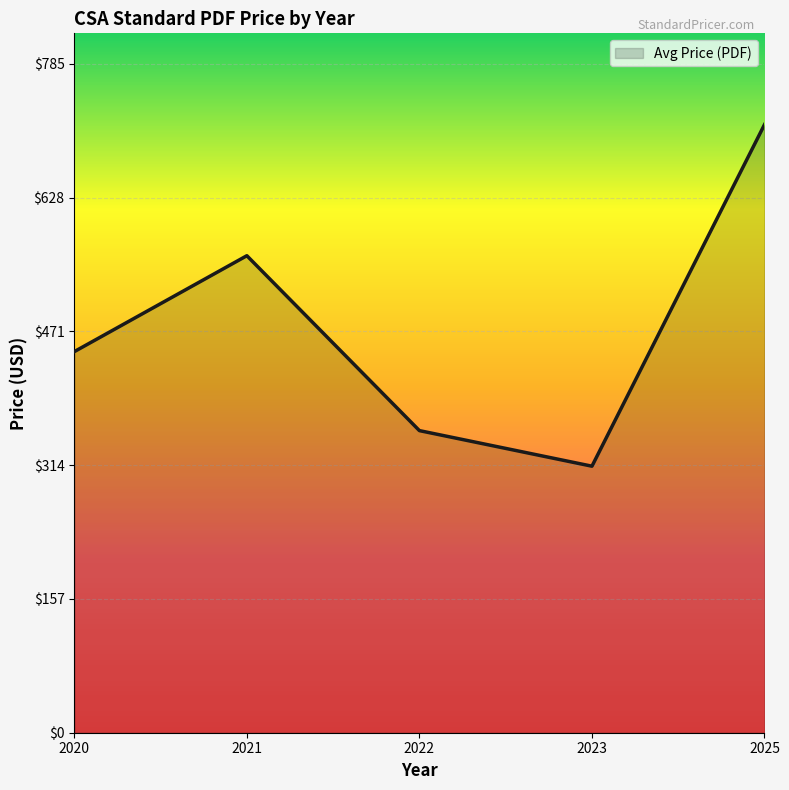

Rank the categories by value from lowest to highest.

2023, 2022, 2020, 2021, 2025